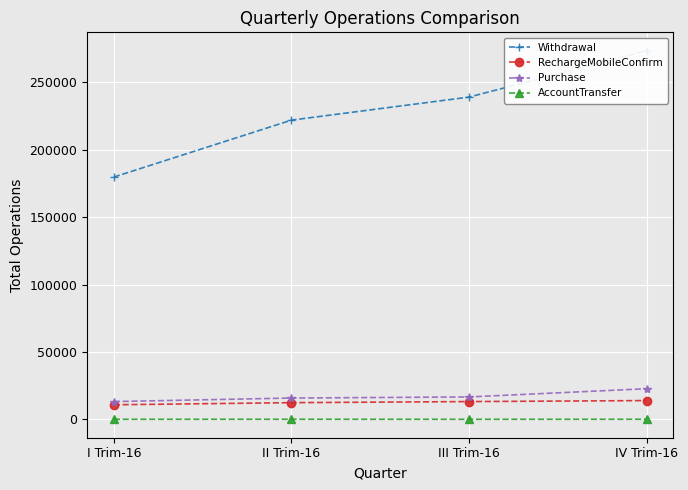

Count the Withdrawal values in the range 221958 to 273419.

3